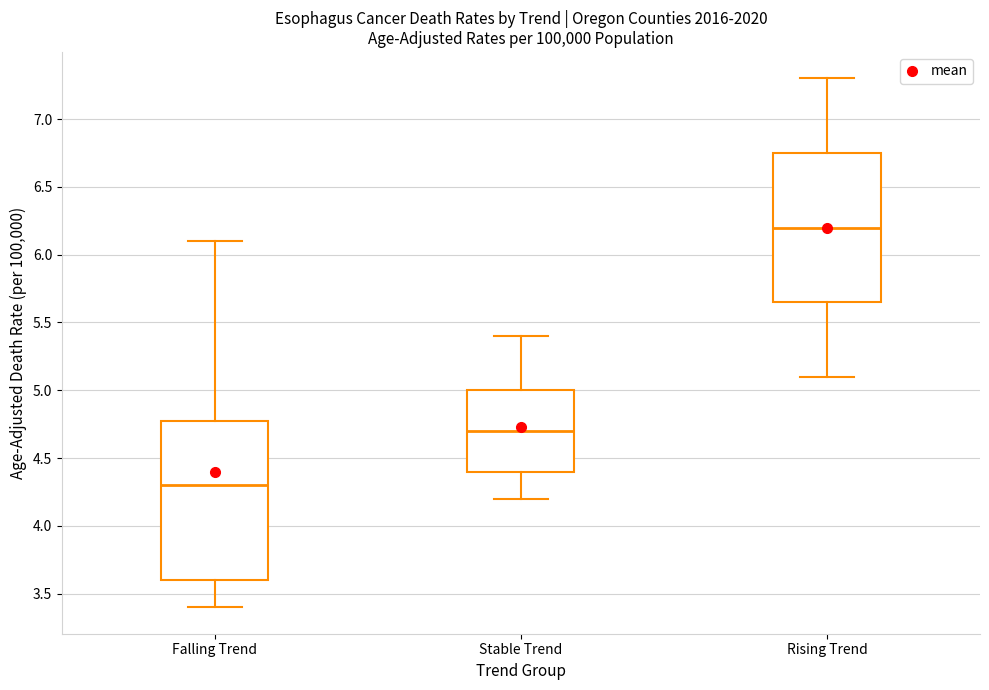

Which box's median line is the highest?

Rising Trend